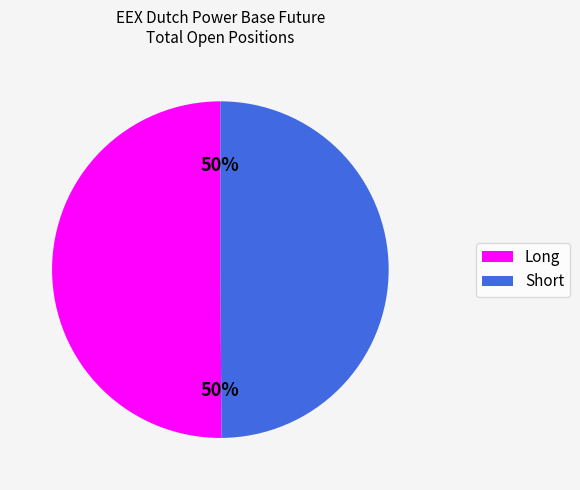

How many slices are in this pie chart?

2